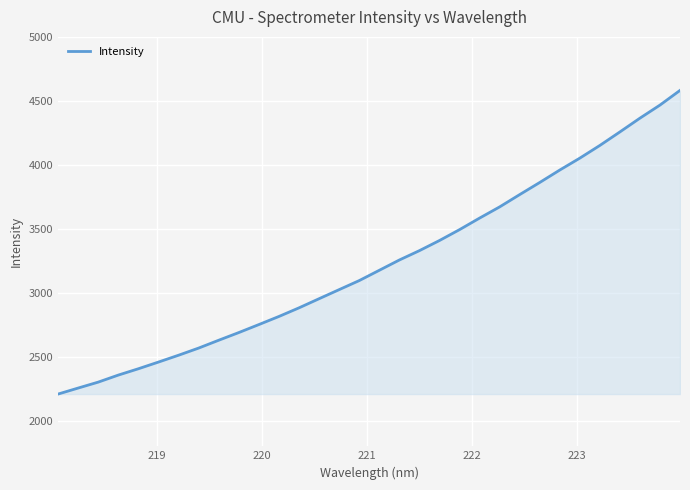

What is the smallest value displayed?

2208.4